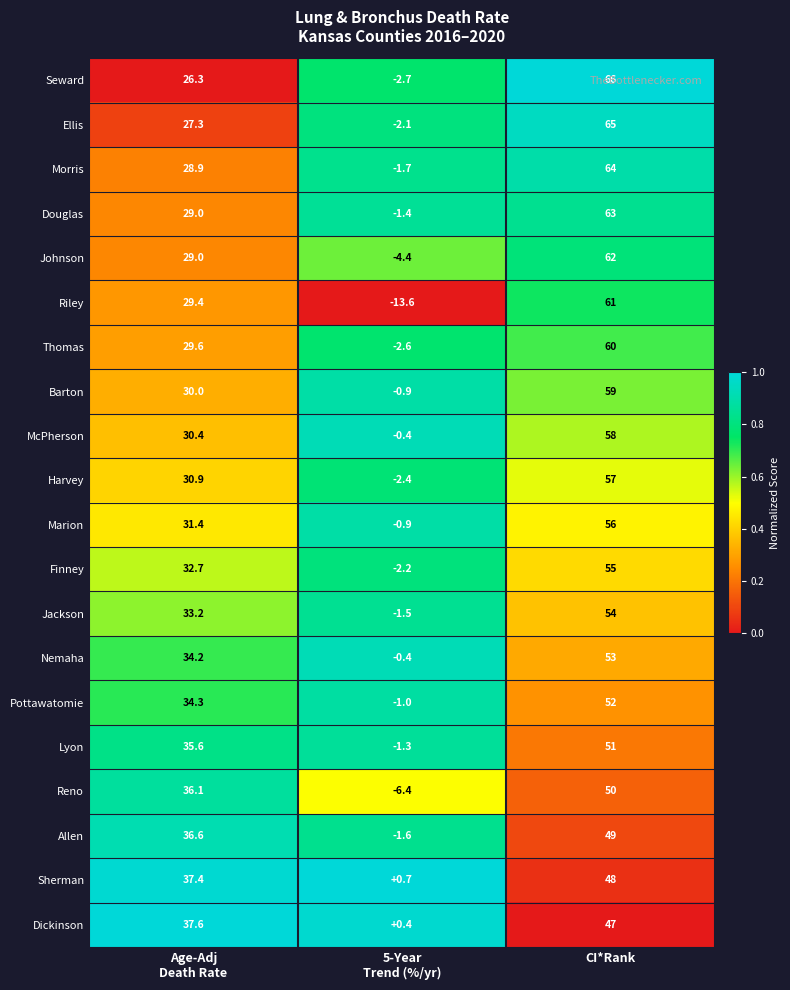

What is the difference between the maximum and second lowest values in the Douglas series?

34.0